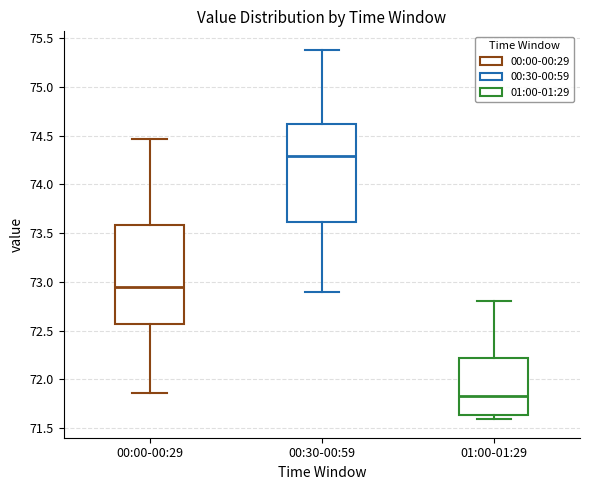

Where is the lower edge of the box for 01:00-01:29 on the y-axis? The values are not printed on the chart, so give them approximately, as read against the axis.

71.65